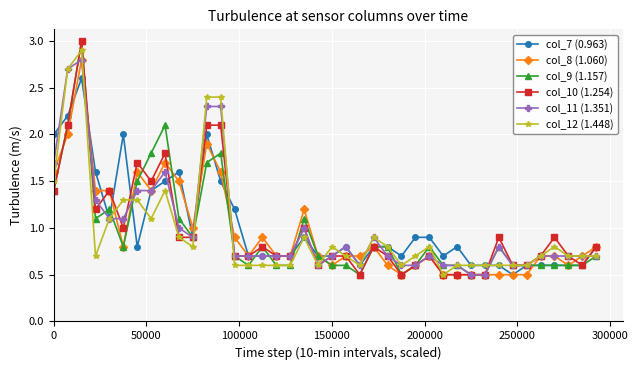

What is the maximum value for col_8 (1.060)?

2.8